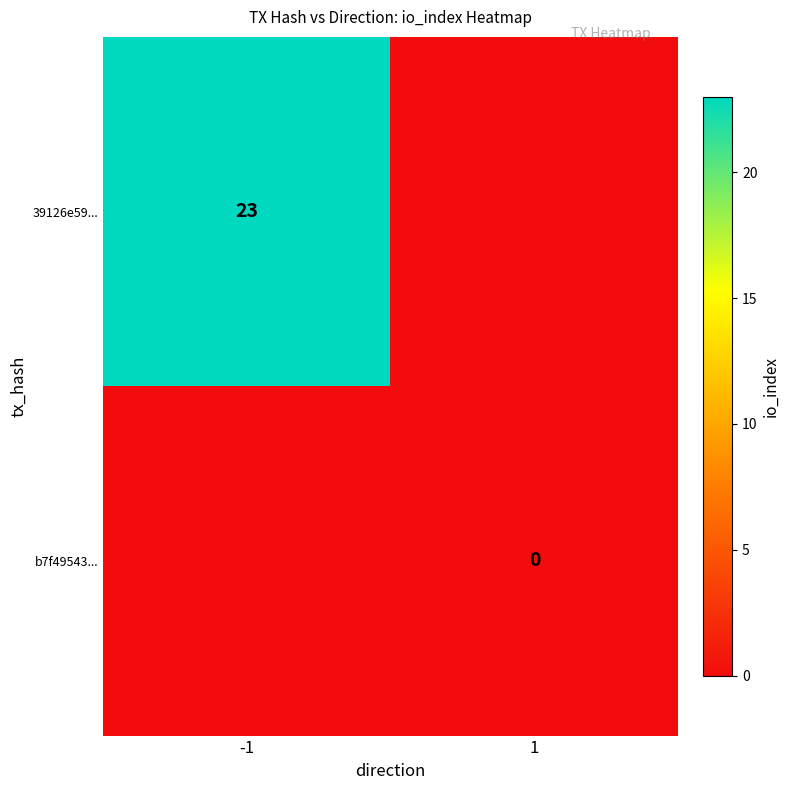

What is the maximum value shown in the chart?

23.0